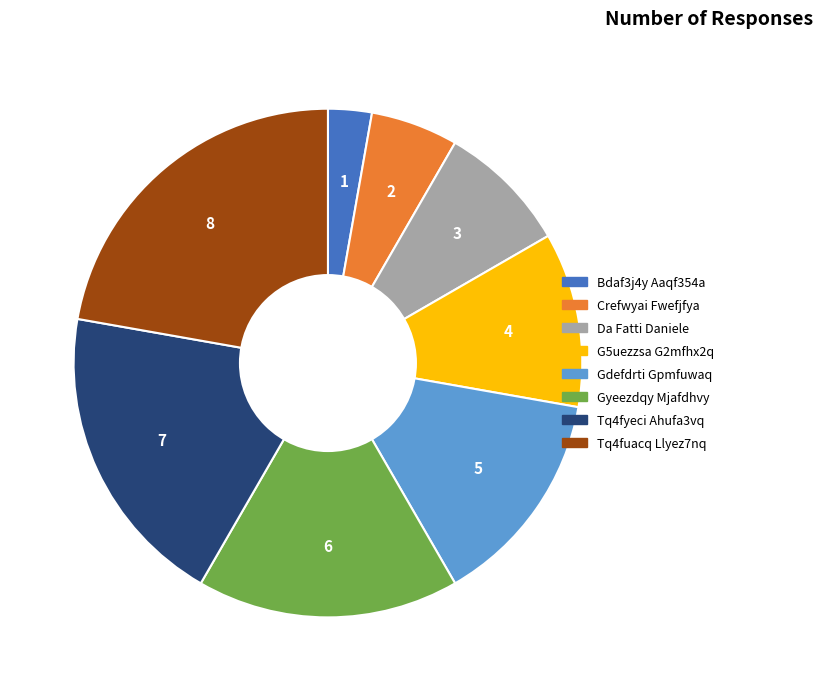

Rank the categories by value from highest to lowest.

Tq4fuacq Llyez7nq, Tq4fyeci Ahufa3vq, Gyeezdqy Mjafdhvy, Gdefdrti Gpmfuwaq, G5uezzsa G2mfhx2q, Da Fatti Daniele, Crefwyai Fwefjfya, Bdaf3j4y Aaqf354a